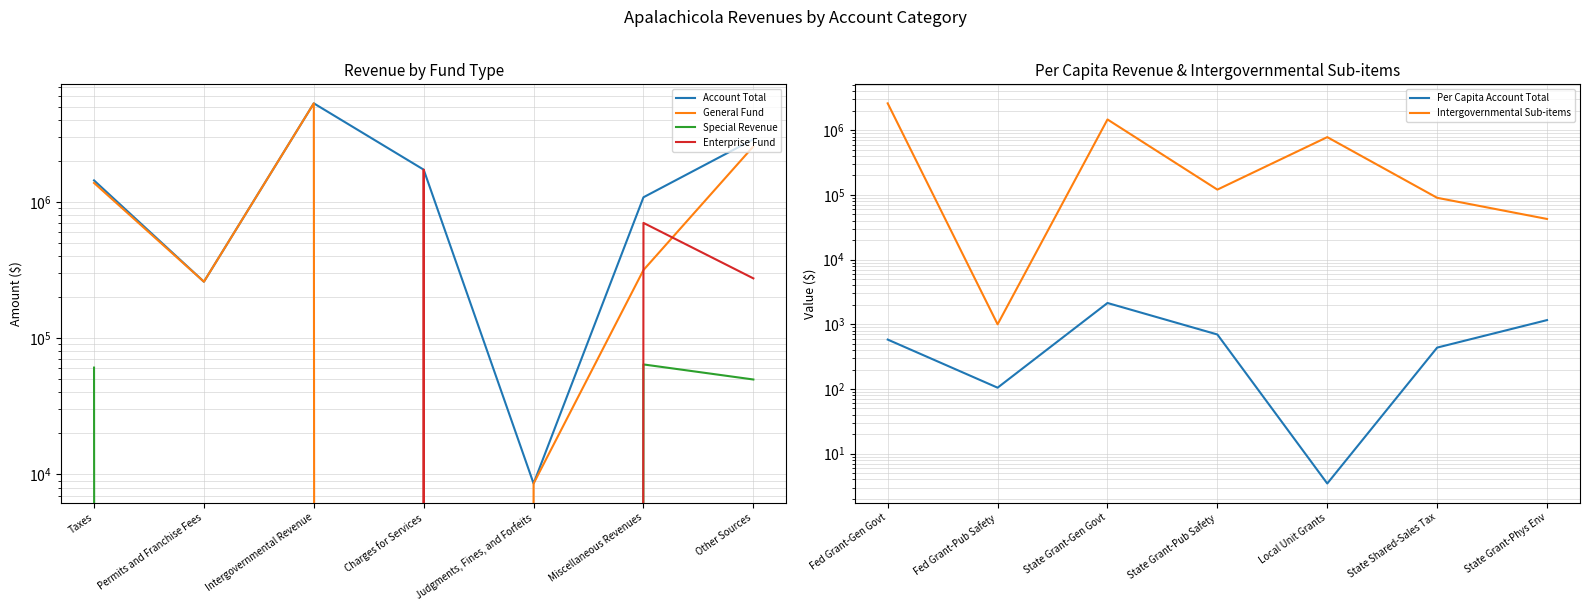

How many times do Intergovernmental Sub-items and Special Revenue cross each other?

1